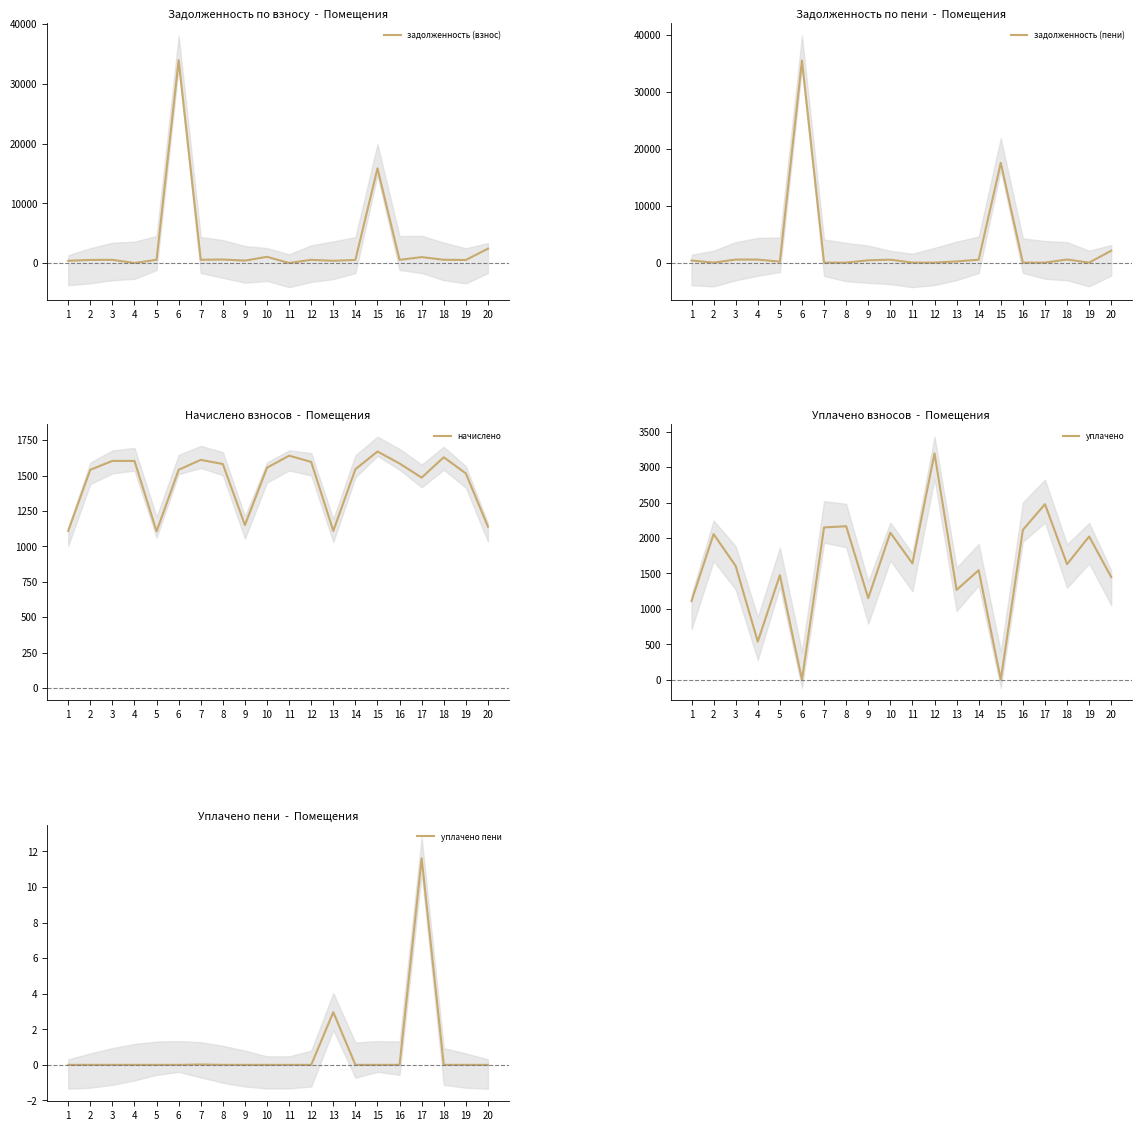

In уплачено, how many points are higher than both neighbors (excluding endpoints)?

8